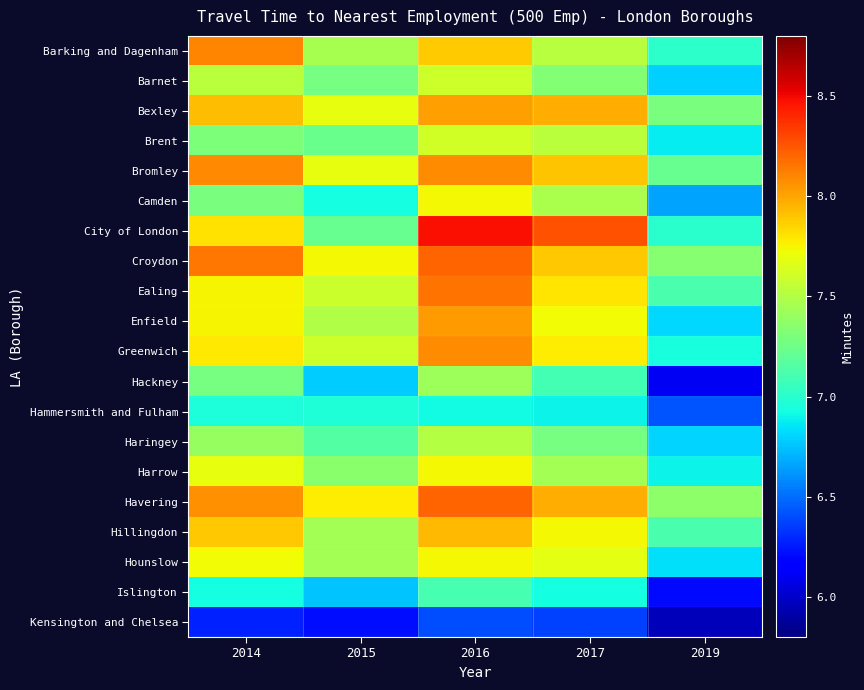

List the series in order of their peak value, lowest first.

Kensington and Chelsea, Hammersmith and Fulham, Islington, Hackney, Haringey, Barnet, Brent, Hounslow, Camden, Harrow, Hillingdon, Bexley, Enfield, Greenwich, Bromley, Barking and Dagenham, Ealing, Croydon, Havering, City of London